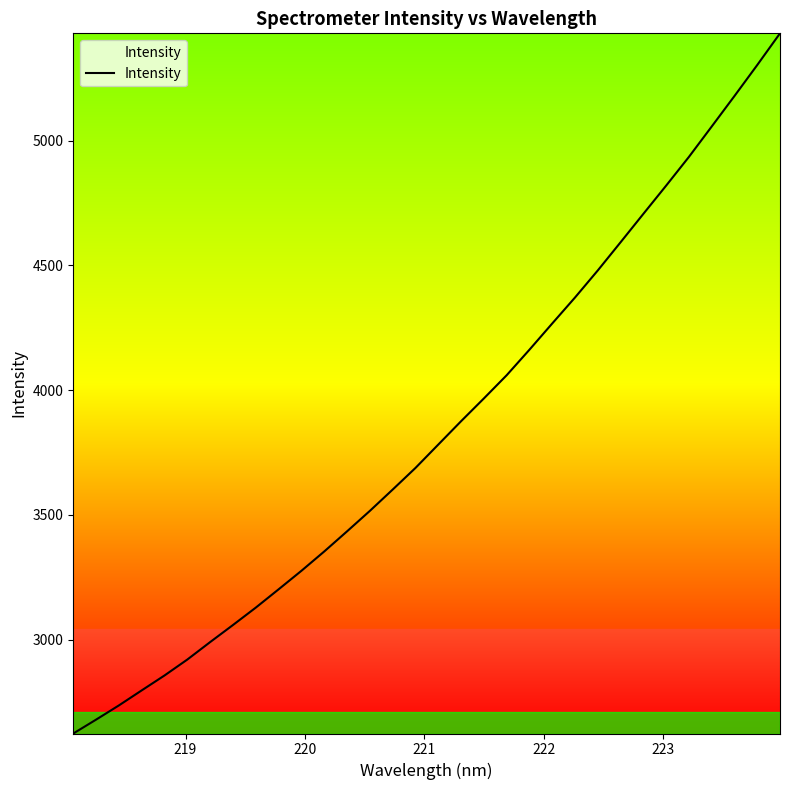

What is the difference between the maximum and minimum values?

2806.7